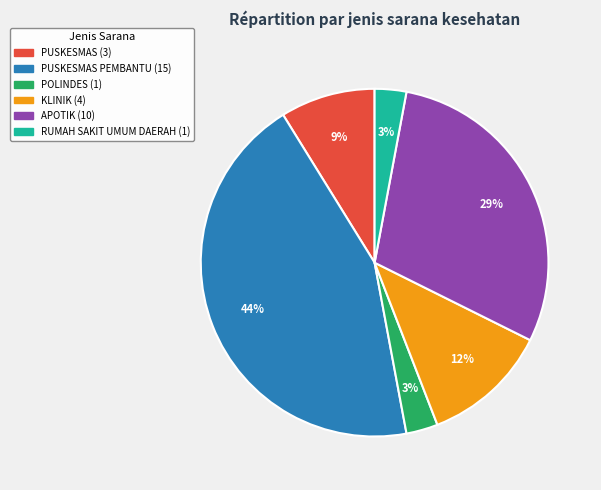

Is there a majority slice in this chart?

No